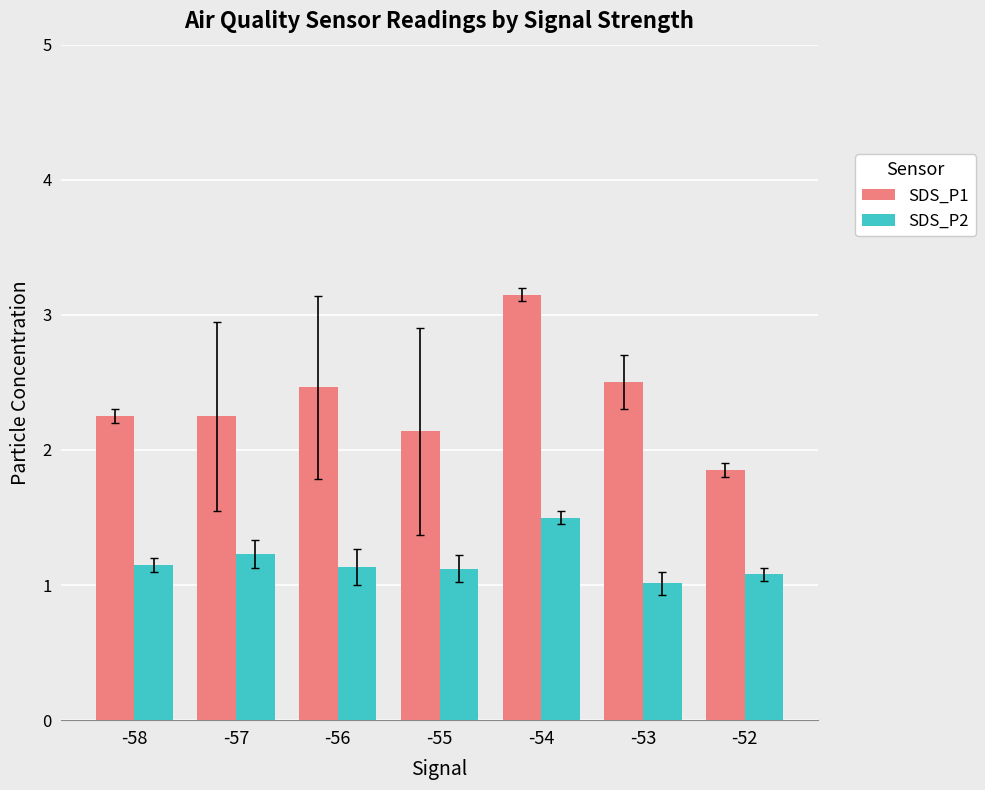

How many bars are there in total?

14